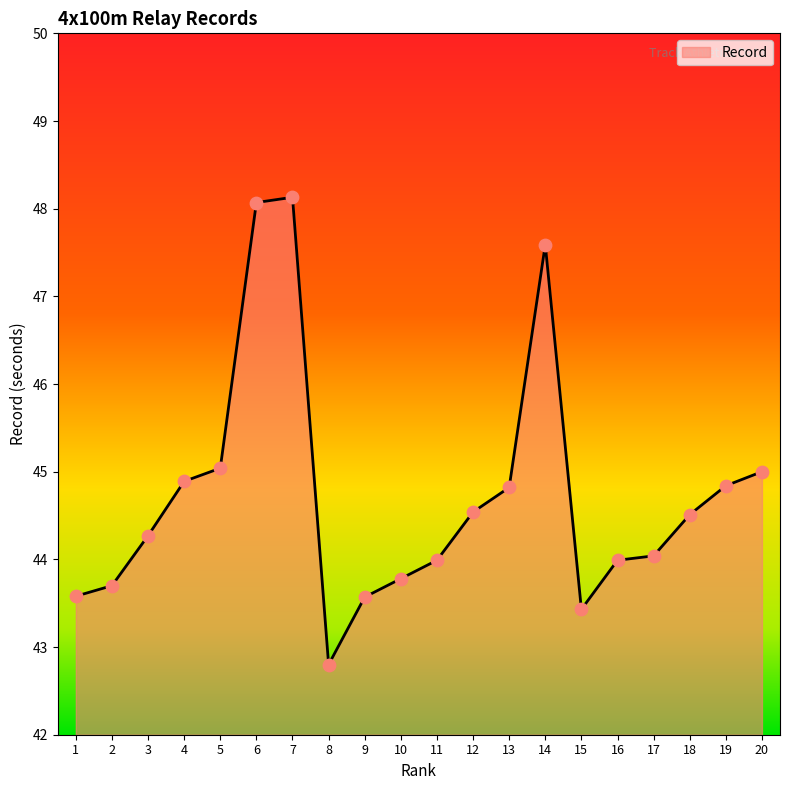

Which has a higher value, 14 or 20?

14